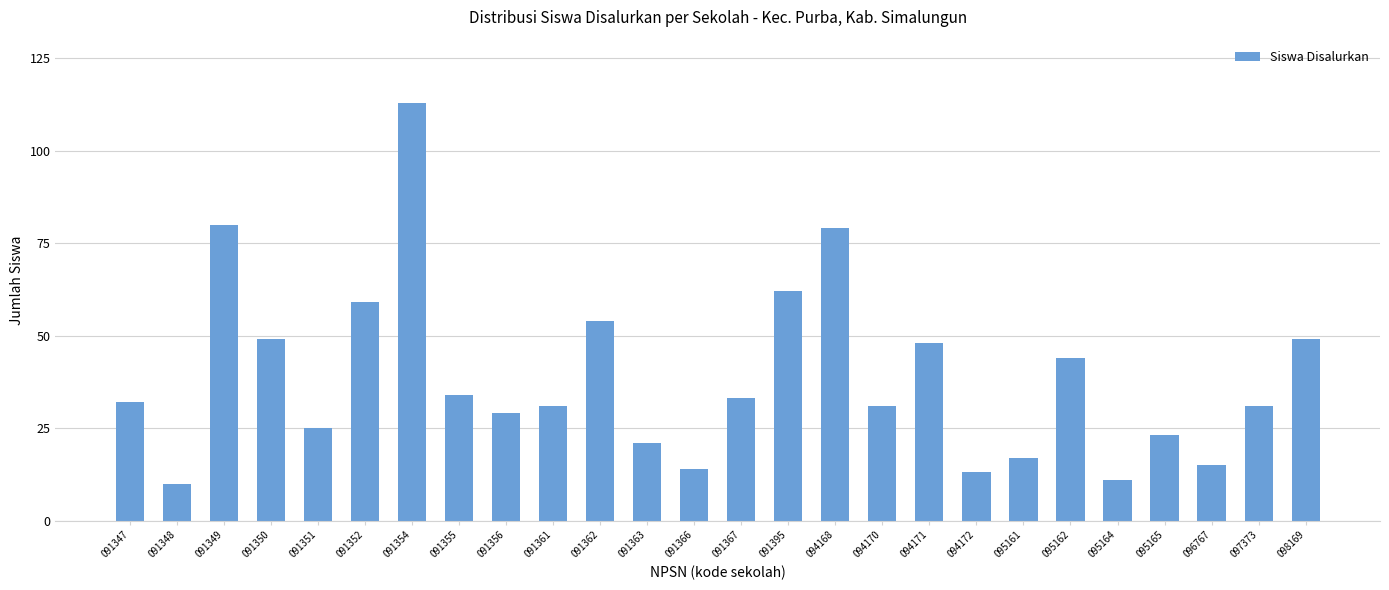

Between 097373 and 096767, which is larger?

097373